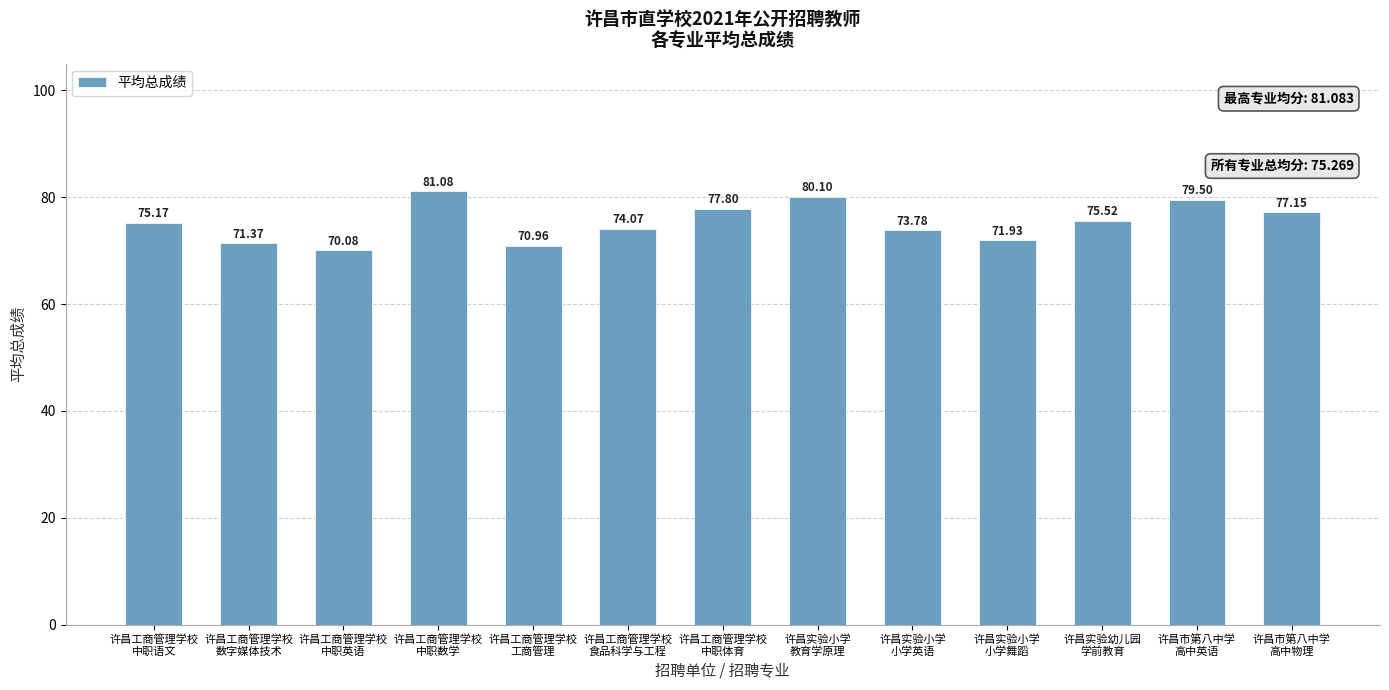

Which has a higher value, 许昌实验小学
小学英语 or 许昌实验小学
教育学原理?

许昌实验小学
教育学原理